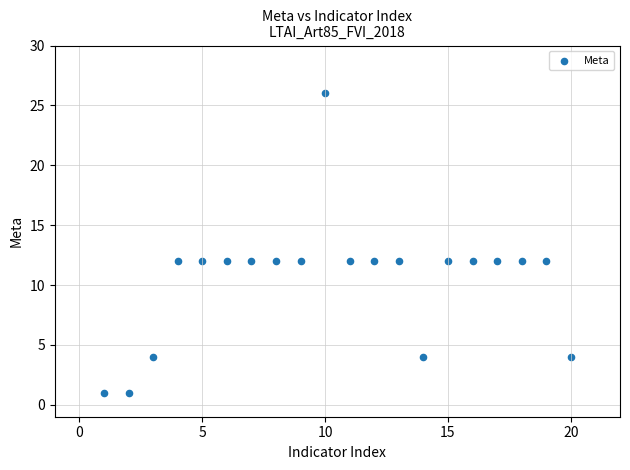

What is the range of Y values (max minus min)?

25